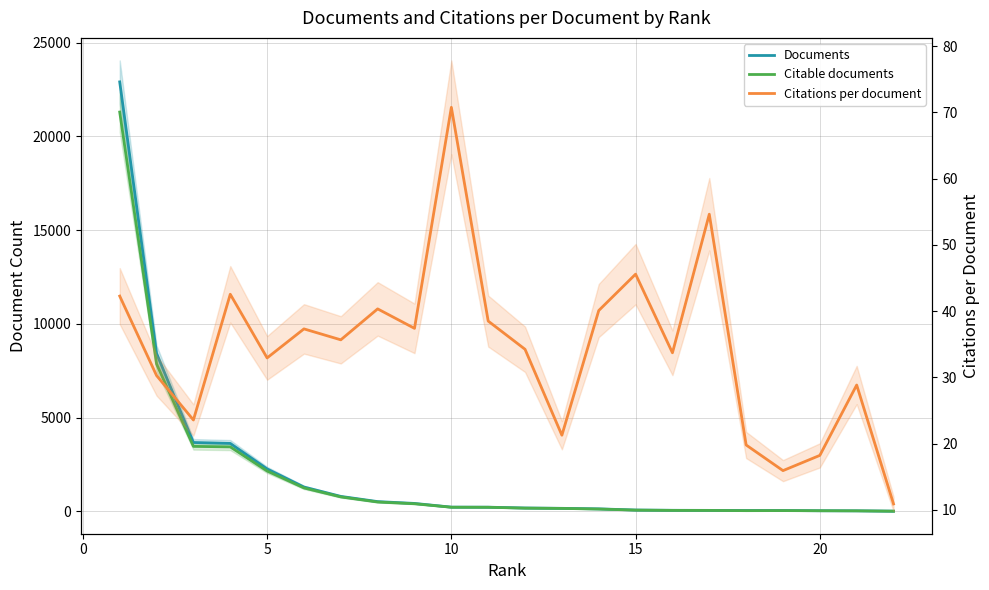

What is the value of the Citations per document point at the 12th from the left?

34.2